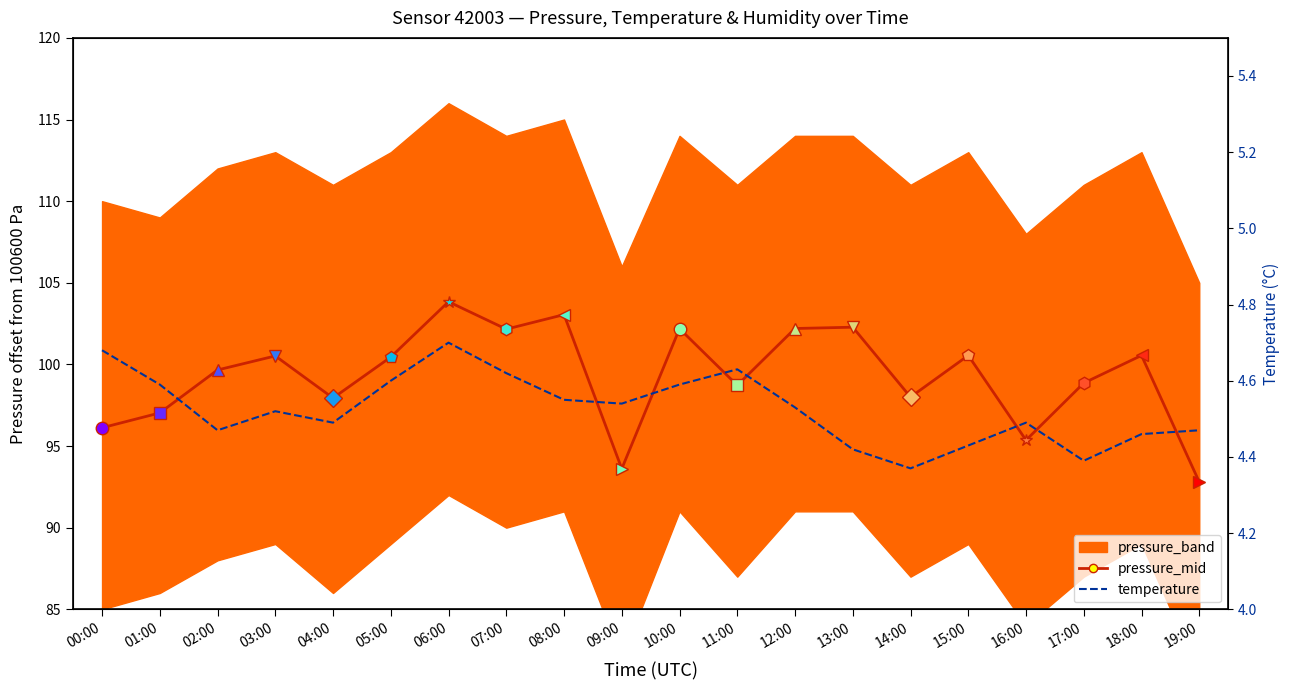

Count the number of categories in the chart.

20